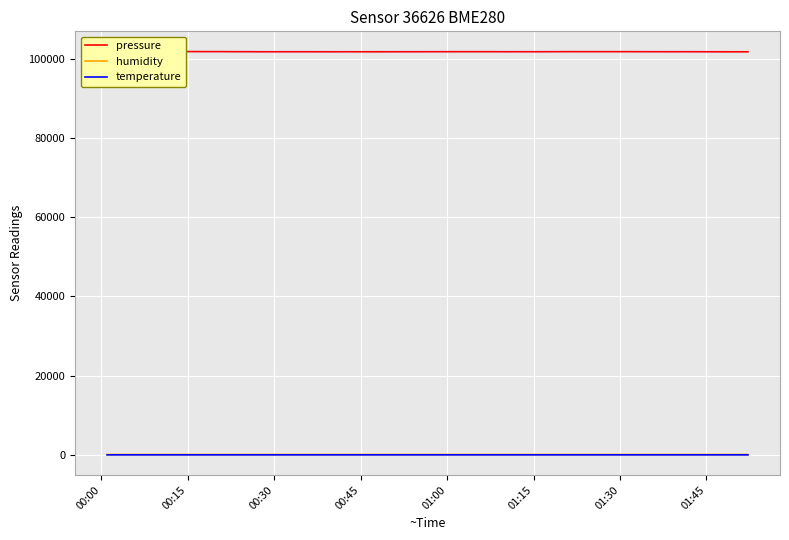

What is the minimum value for temperature?

3.7